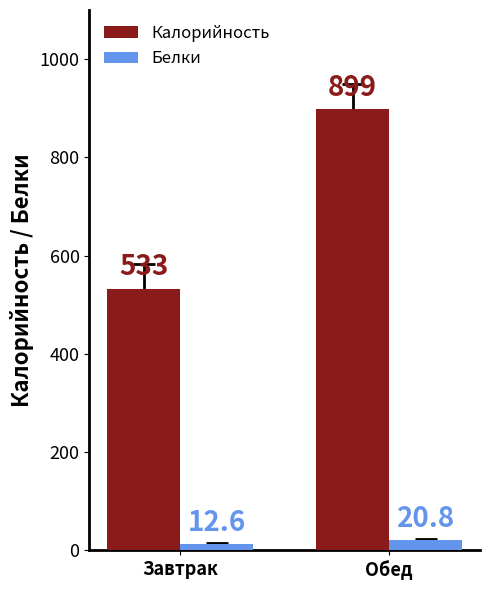

Reading left to right, what are all the values shown in this chart?

Калорийность: Завтрак=532.9	Обед=898.5
Белки: Завтрак=12.6	Обед=20.8